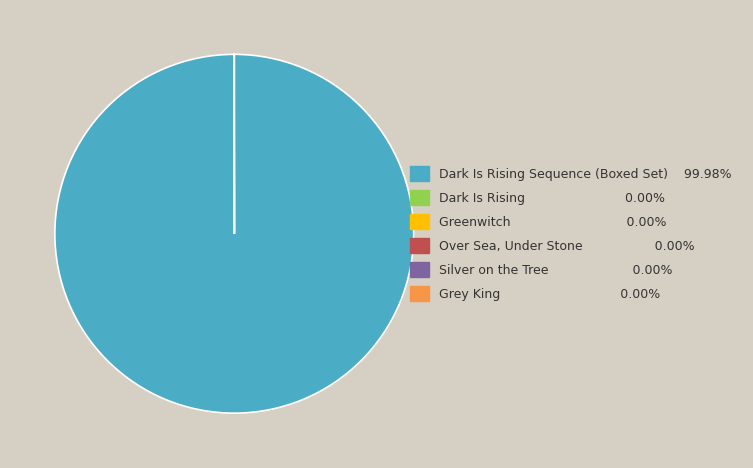

Does any single category account for the majority?

Yes